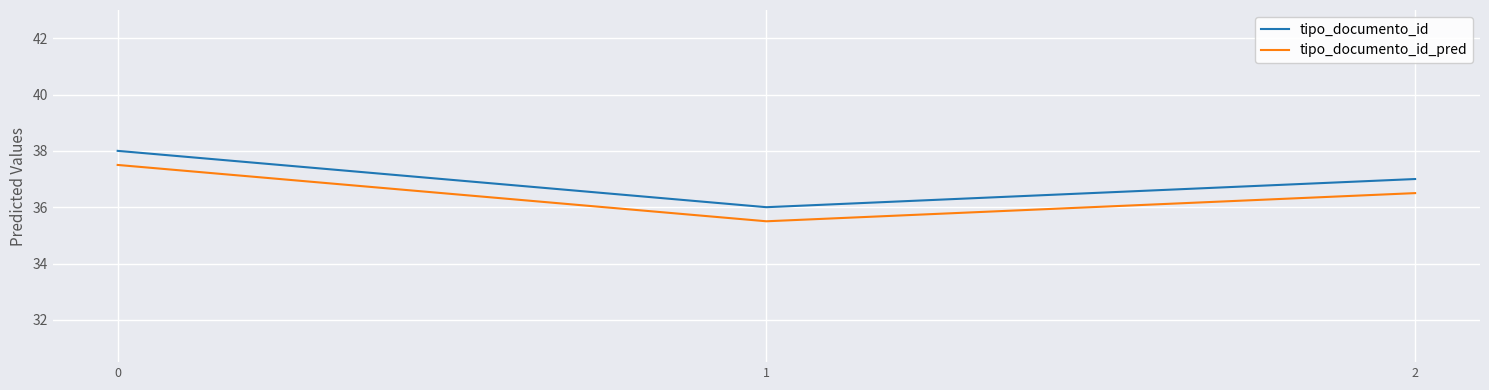

What is the difference between the maximum and minimum values in the tipo_documento_id_pred series?

2.0